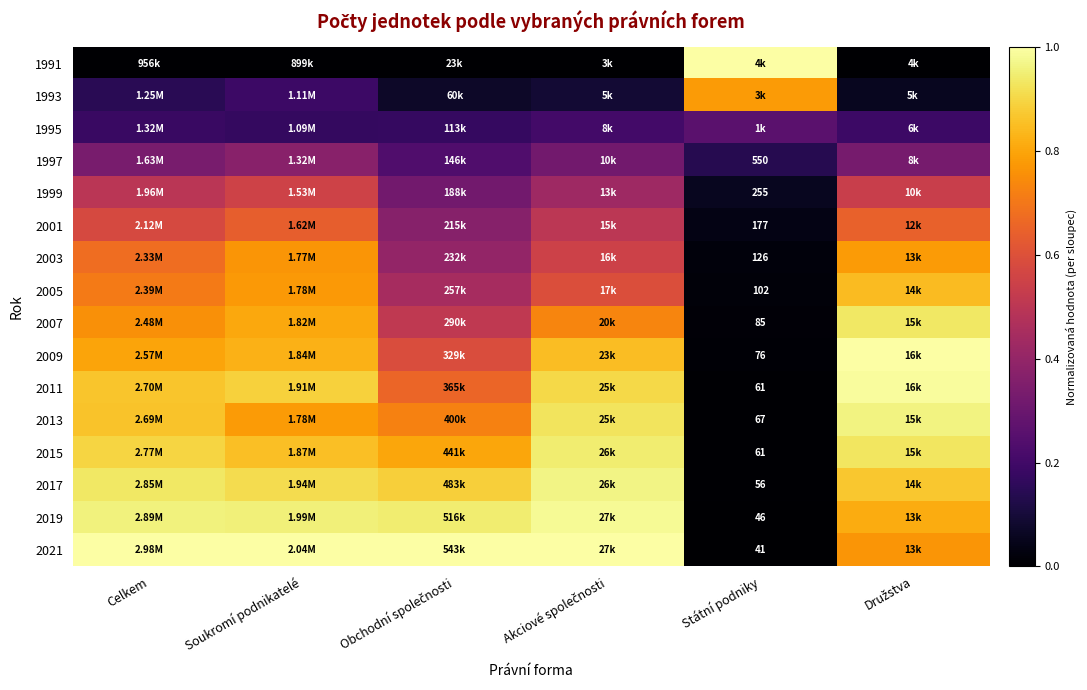

The value of 1995 at Akciové společnosti is 0.2. True or false?

True